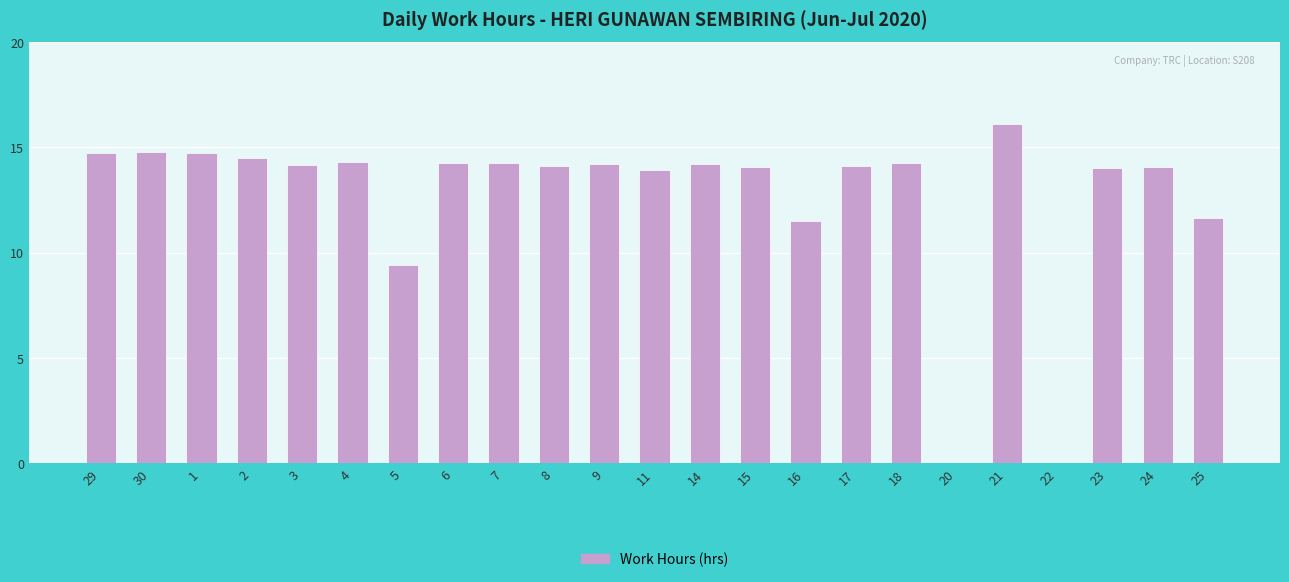

What is the change in value from 15 to 18?

+0.2